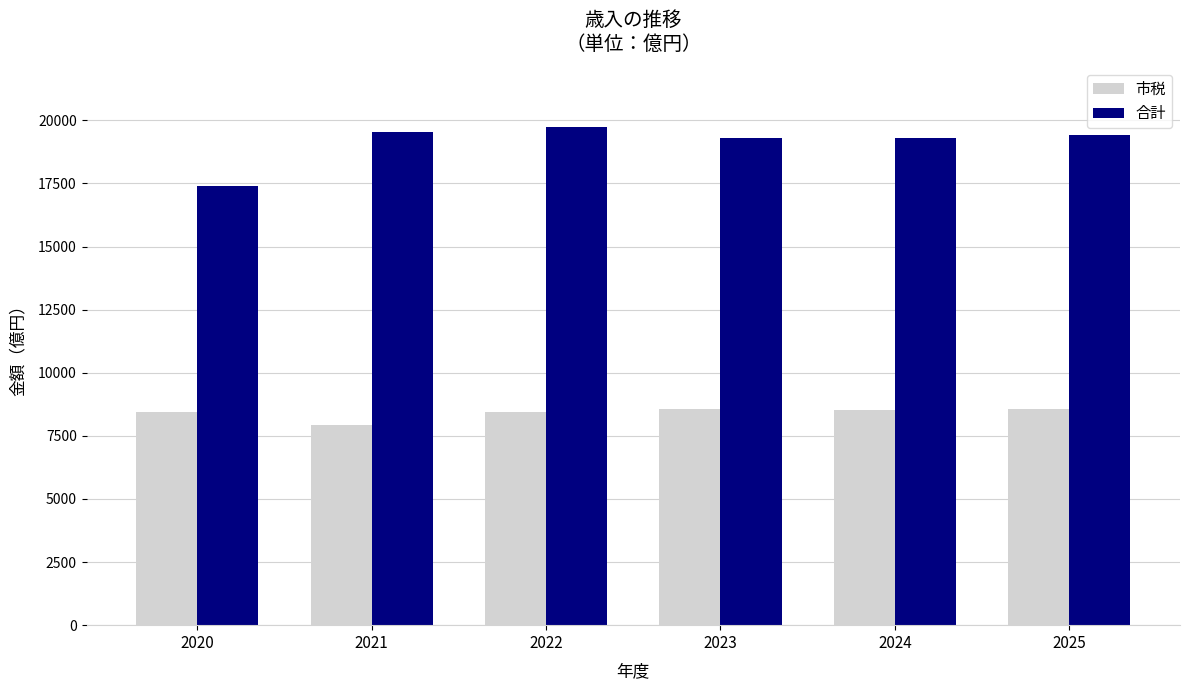

What is the total value across all series at 2020?

25841